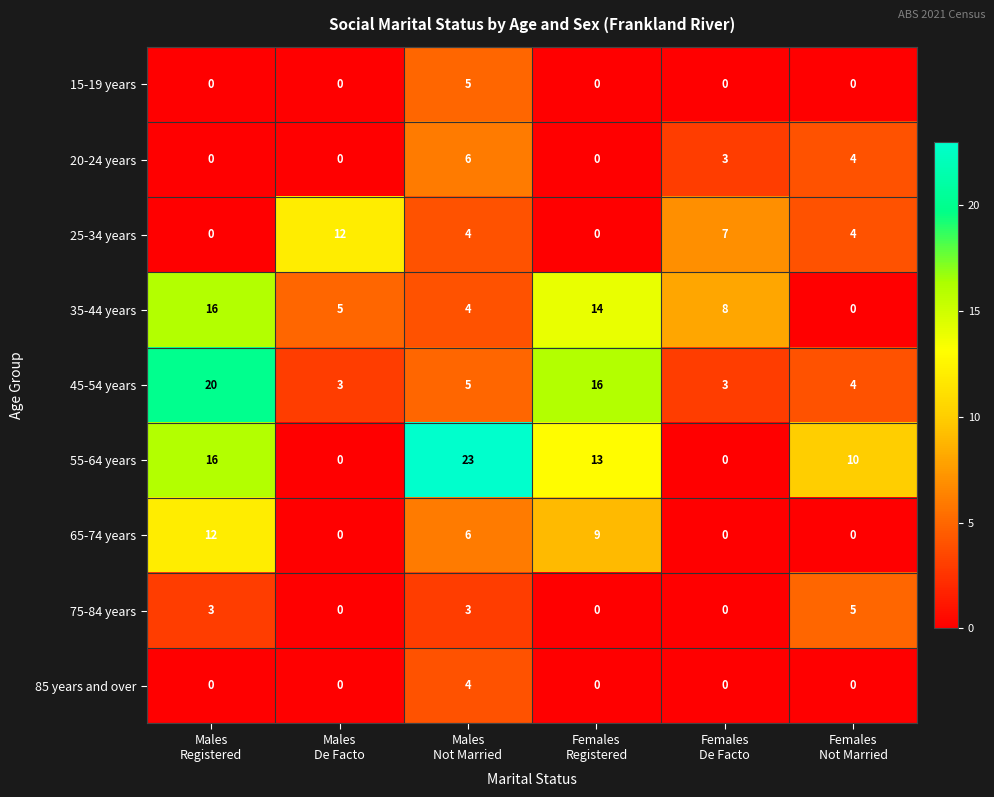

How many 65-74 years values are between 0 and 9?

5